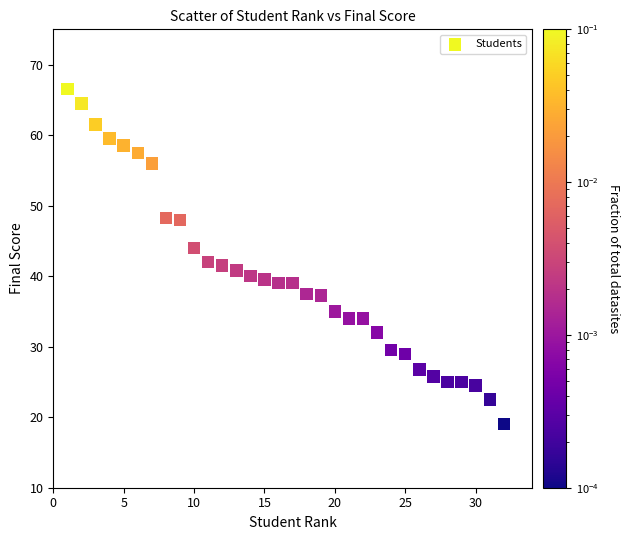

What is the range of Y values (max minus min)?

47.5